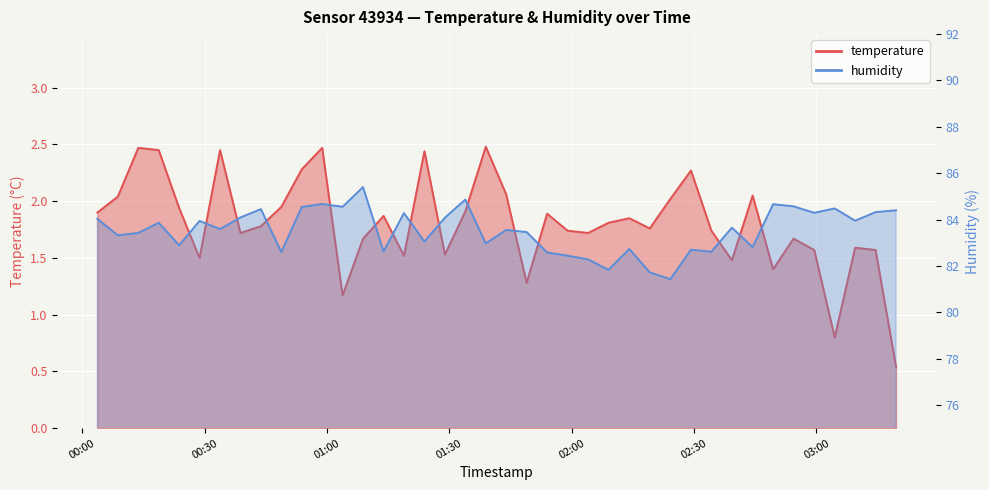

What is the spread (max minus min) of values at 2023-11-19T03:14:29?

82.8